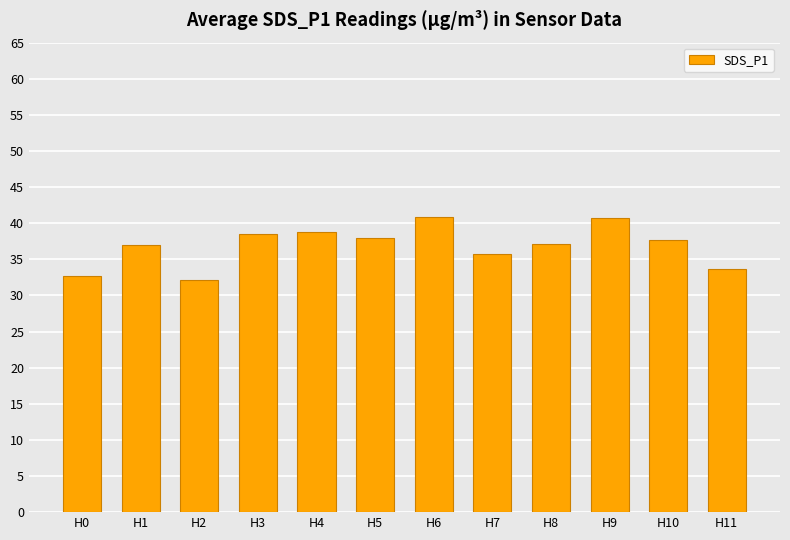

What is the value of the 6th bar from the left?

37.9